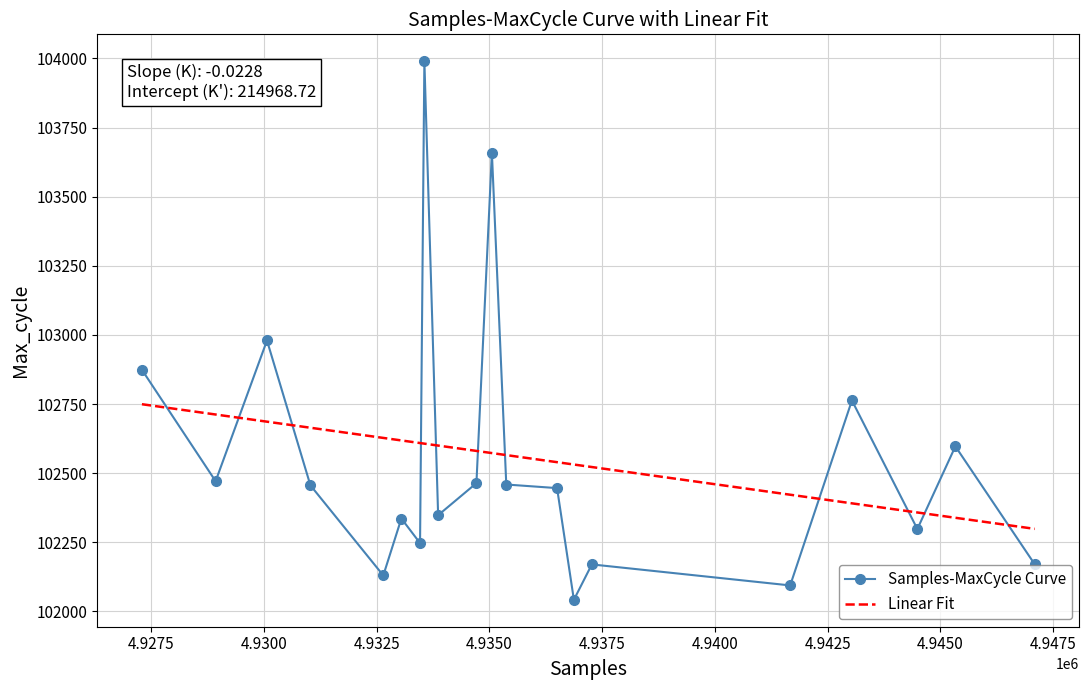

What is the difference between the maximum and minimum values in the Linear Fit series?

450.9